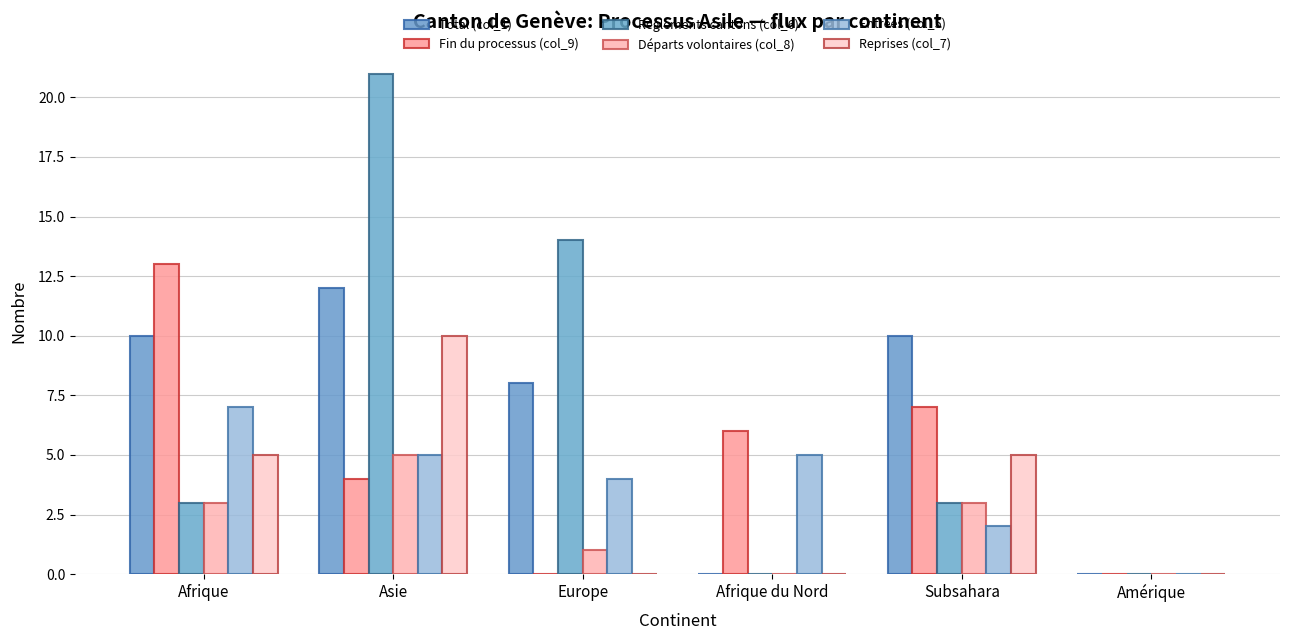

Is the value of Règlements cantons (col_6) at Afrique greater than the value of Départs volontaires (col_8) at Asie?

No